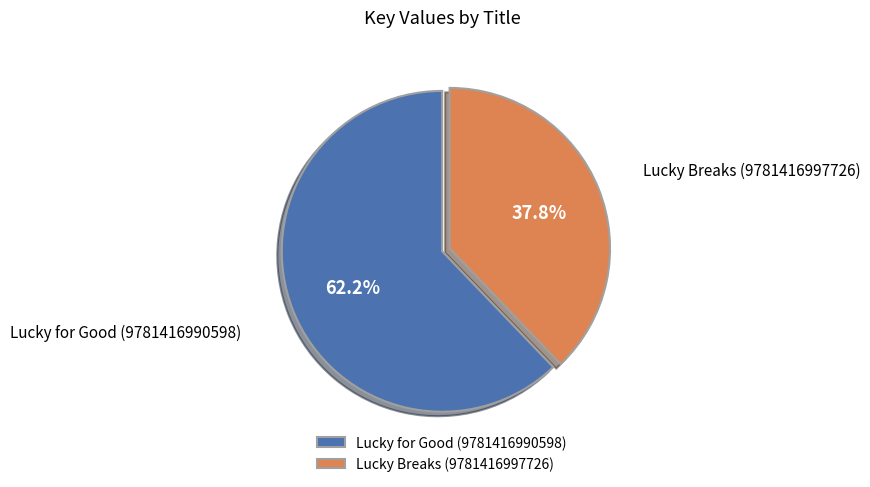

Is it true that Lucky for Good (9781416990598) is 51% of the pie?

False